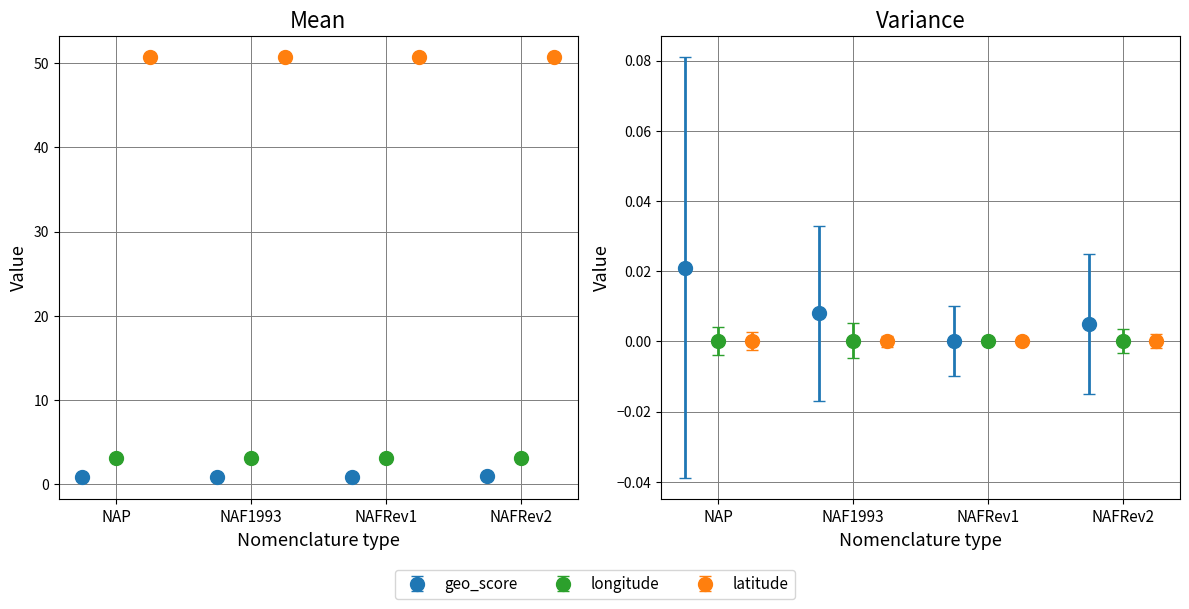

At which label does longitude_mean reach its minimum?

NAFRev1